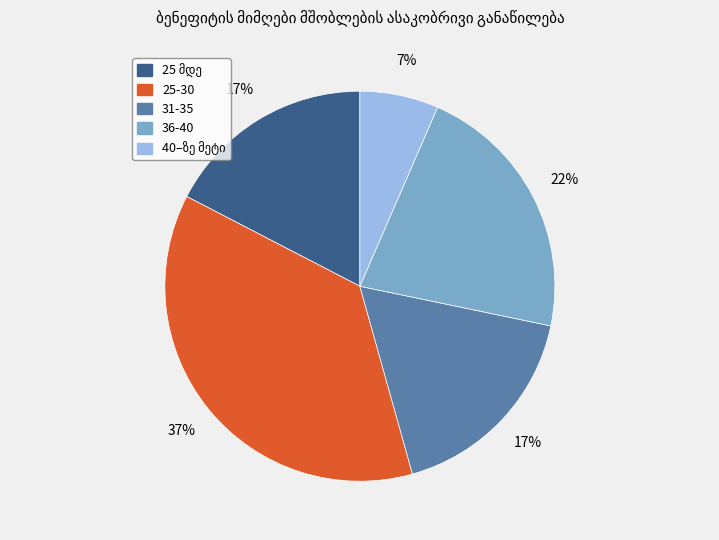

How many segments does this pie chart have?

5